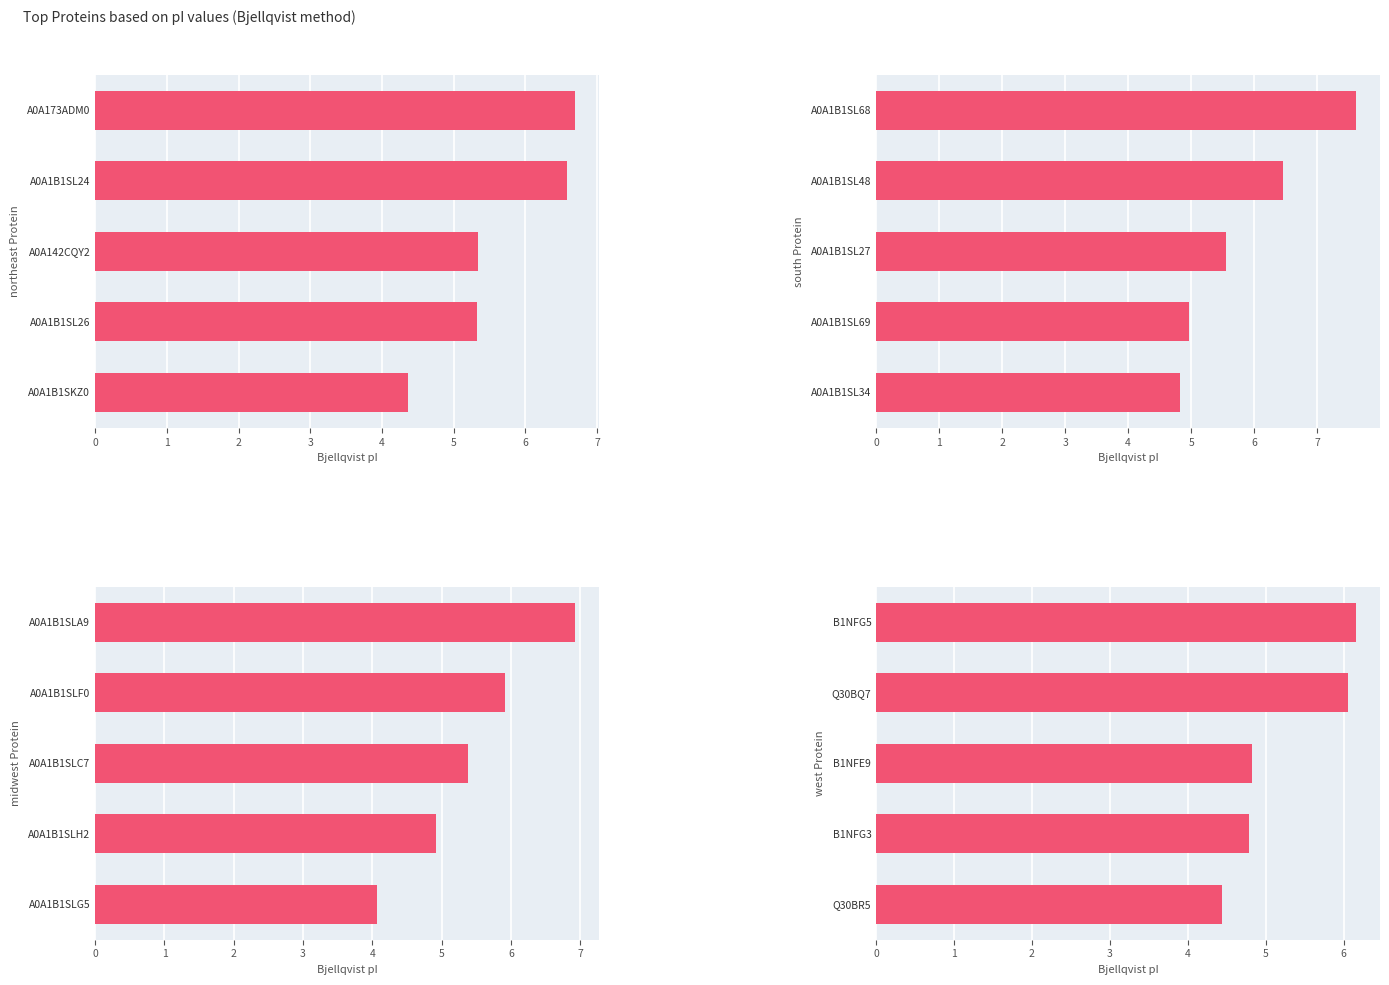

Are the bars grouped side by side (vs. stacked)?

No